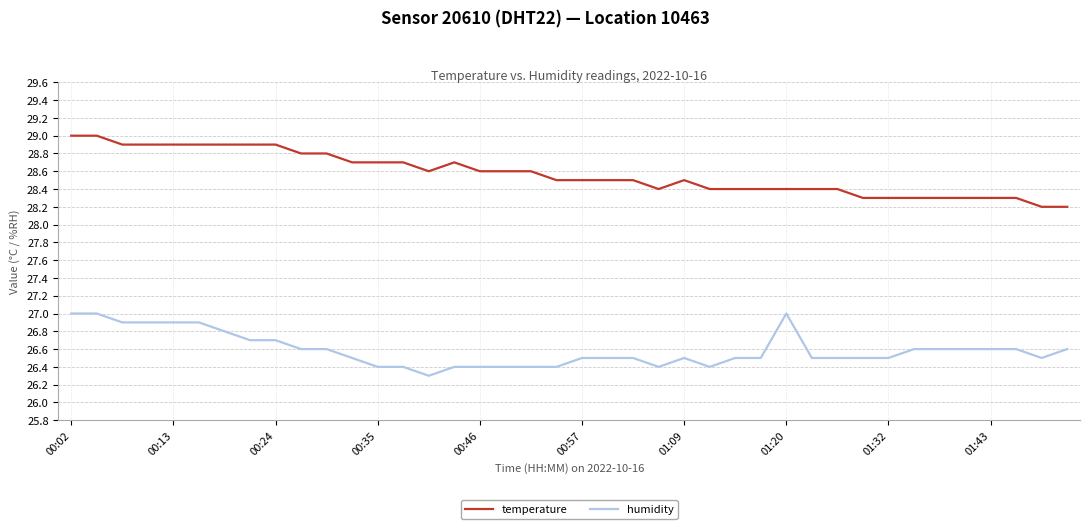

True or false: humidity and temperature cross at least once.

False